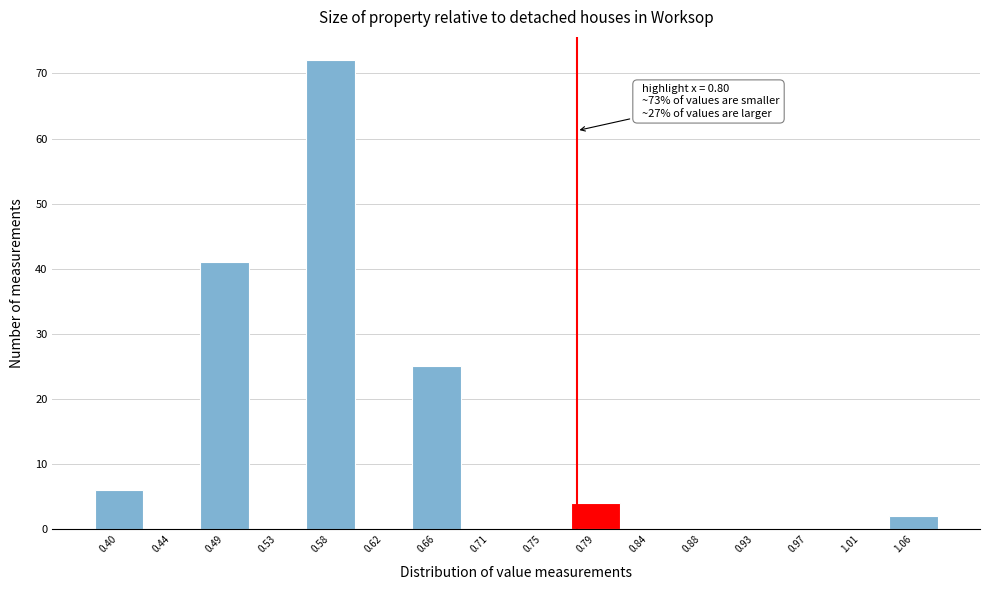

Reading left to right, transcribe all the data shown in this chart.

0.40=6	0.44=0	0.49=41	0.53=0	0.58=72	0.62=0	0.66=25	0.71=0	0.75=0	0.79=4	0.84=0	0.88=0	0.93=0	0.97=0	1.01=0	1.06=2